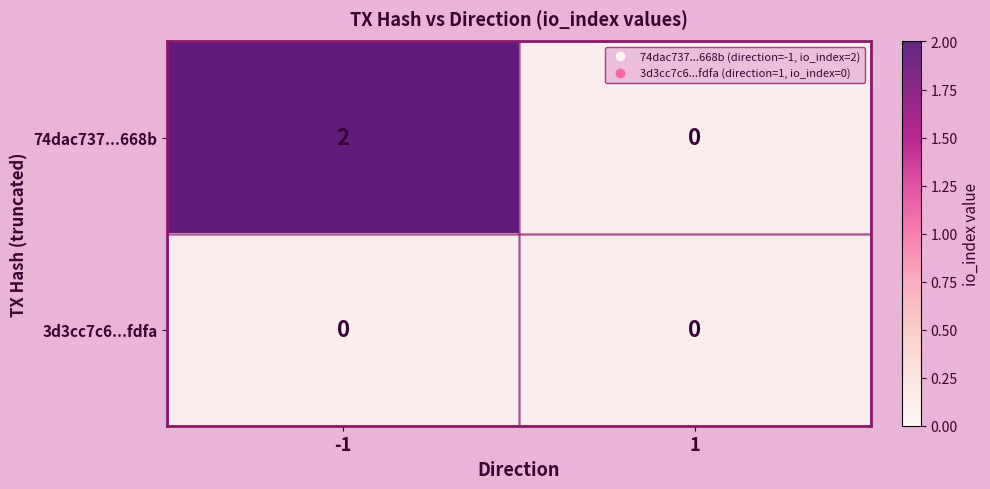

Rank the series by their average value, from lowest to highest.

3d3cc7c6...fdfa, 74dac737...668b